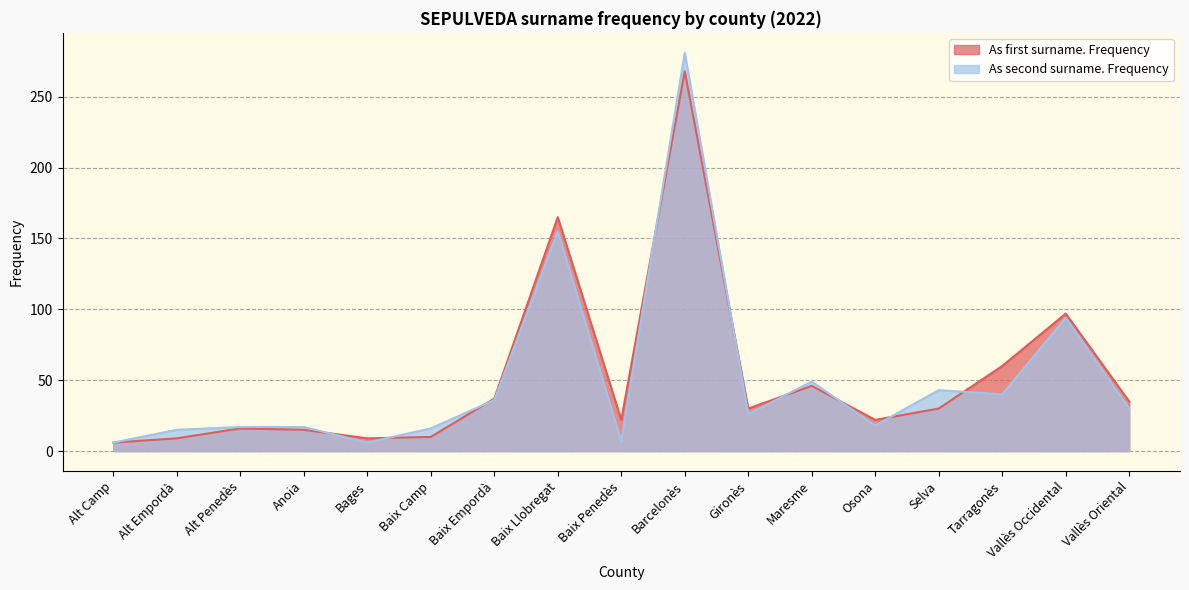

How many intersections are there between As first surname. Frequency and As second surname. Frequency?

9